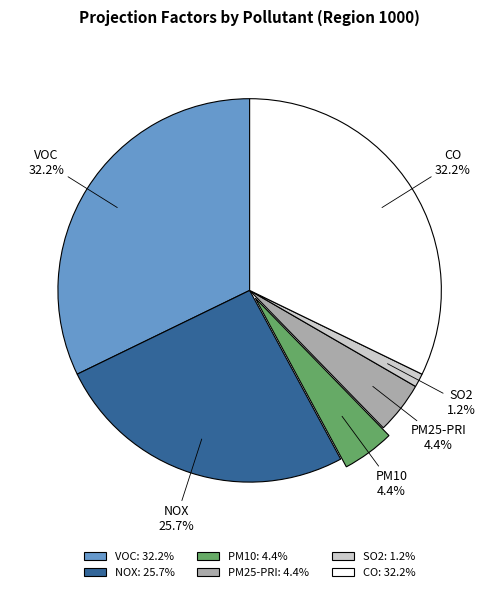

What is the total percentage of PM10 and CO?

36.6%